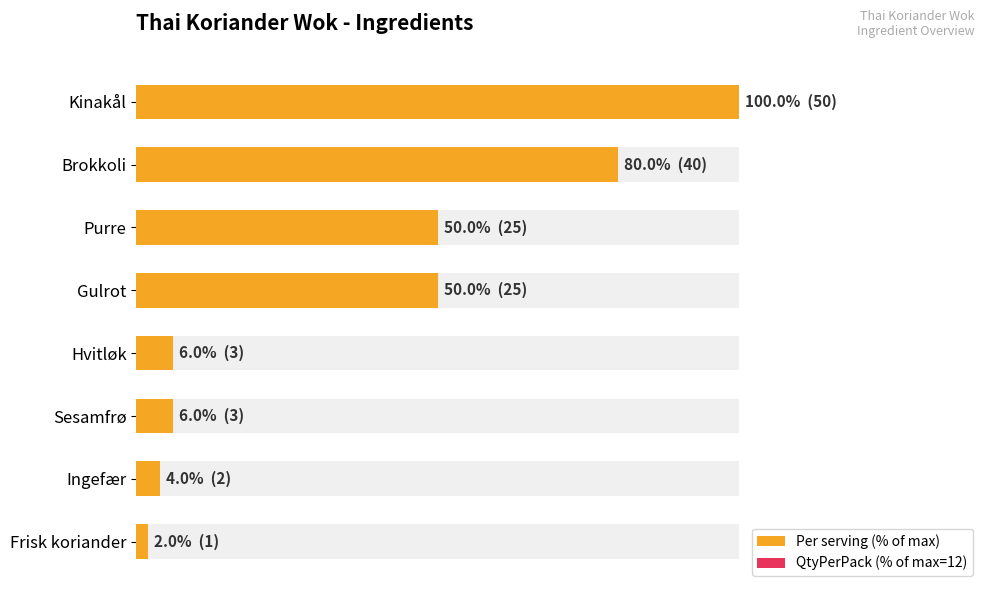

Reading left to right, list all the values displayed in this chart.

Per serving (% of max): 100.0	80.0	50.0	50.0	6.0	6.0	4.0	2.0
QtyPerPack (% of max=12): 0.2	0.2	0.2	0.2	0.2	0.2	0.2	0.2